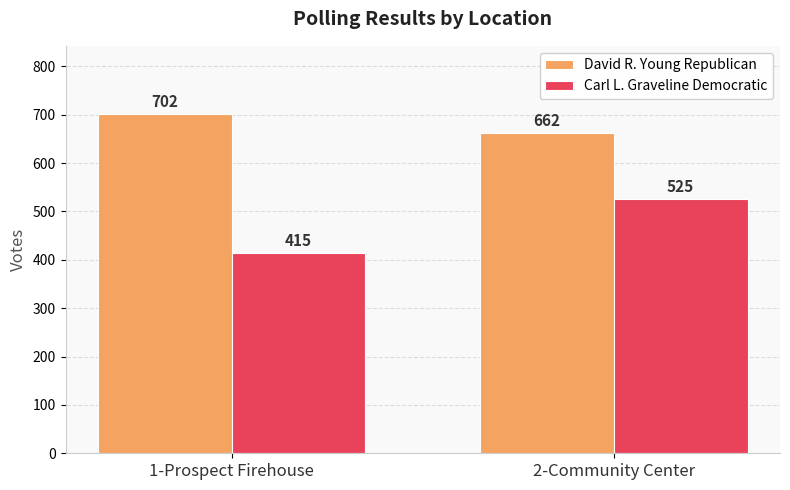

At which category is the sum across all series the highest?

2-Community Center